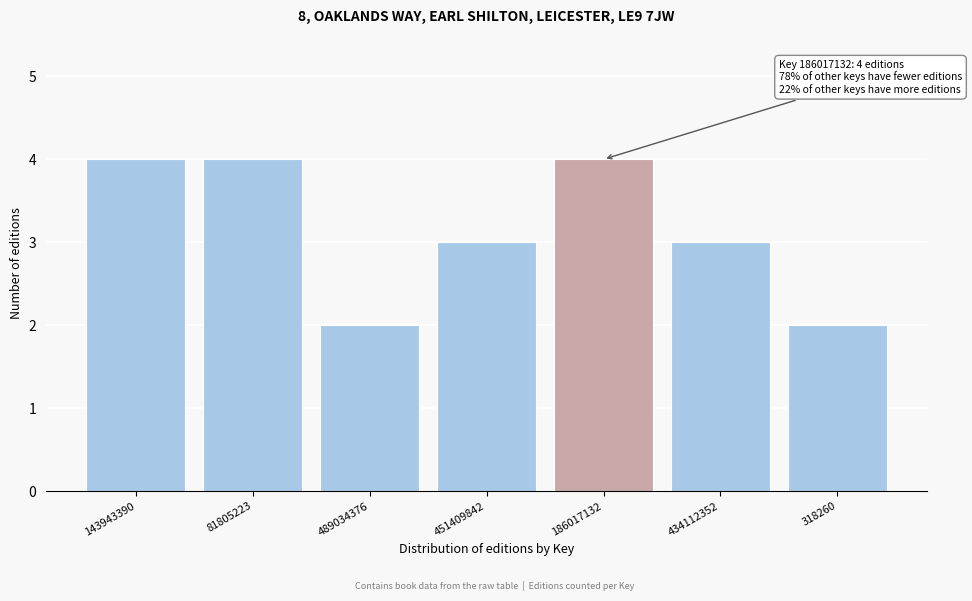

Reading left to right, extract all data points from this chart.

4	4	2	3	4	3	2